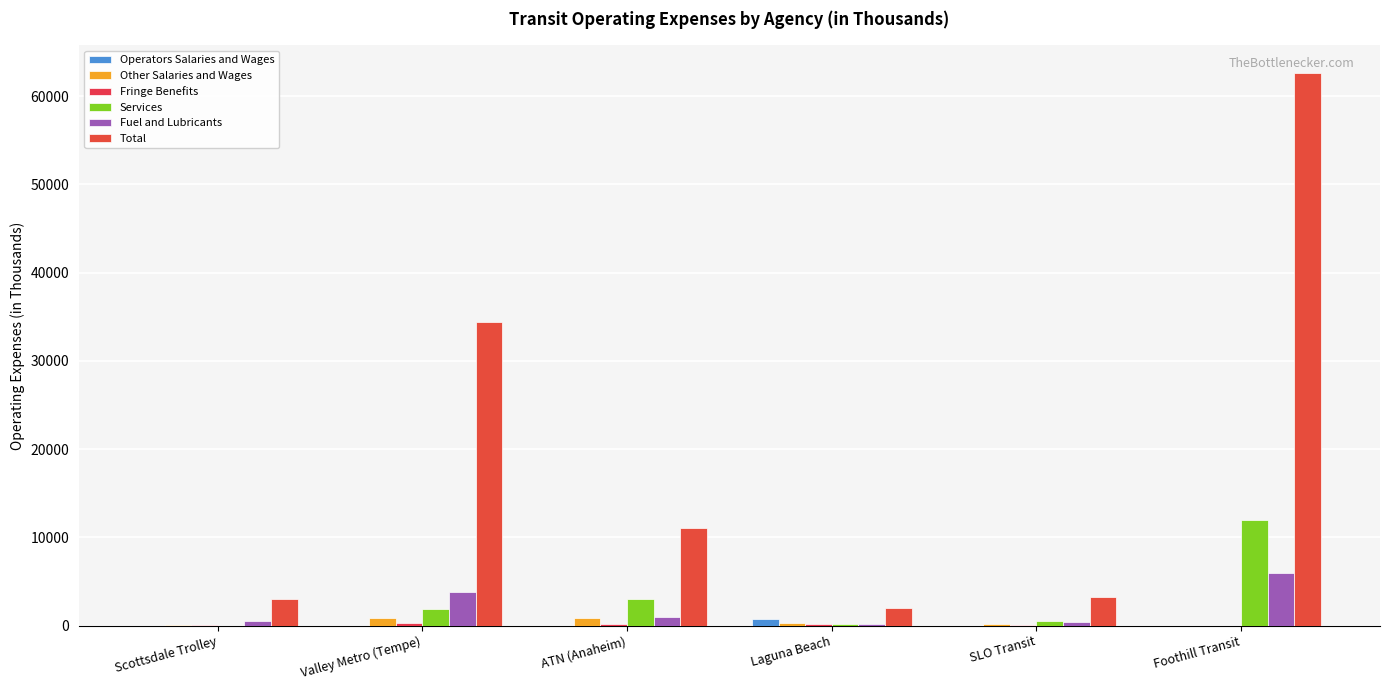

At which label does Services first exceed 1821?

Valley Metro (Tempe)